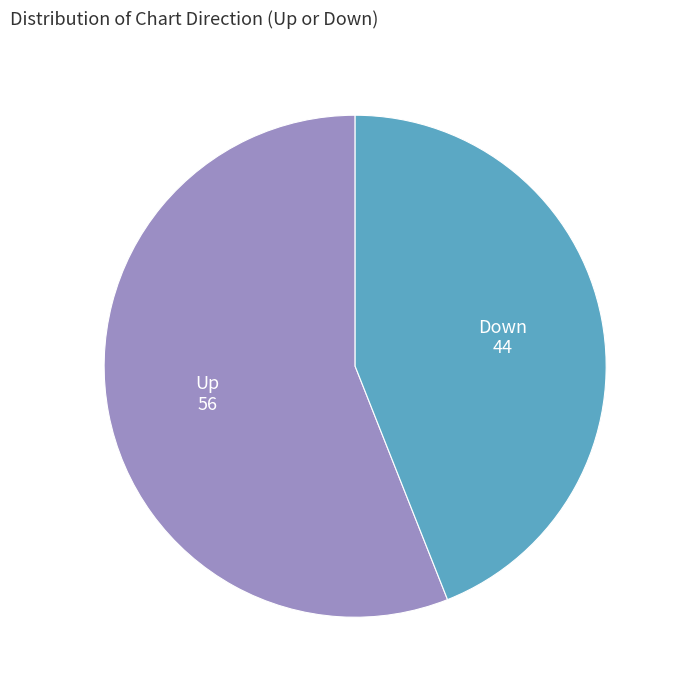

Is there any slice that represents more than half of the pie?

Yes